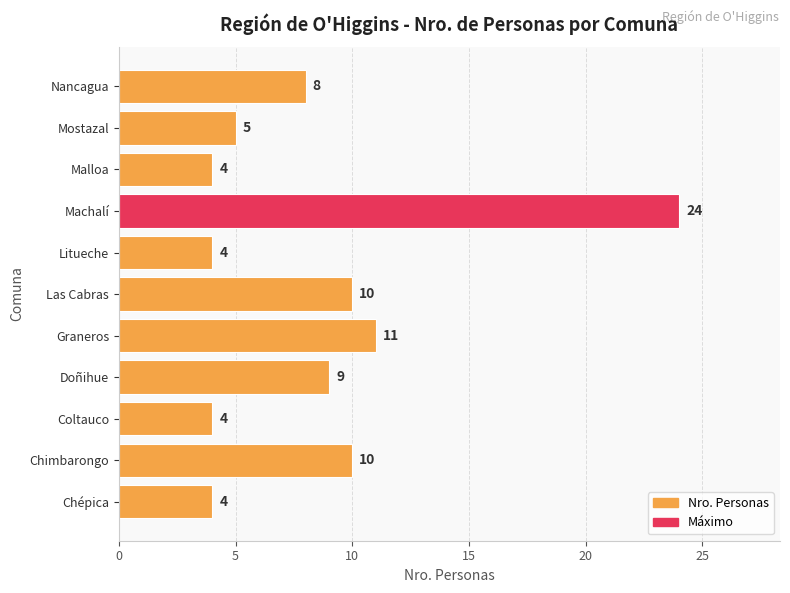

Are the bars horizontal?

Yes